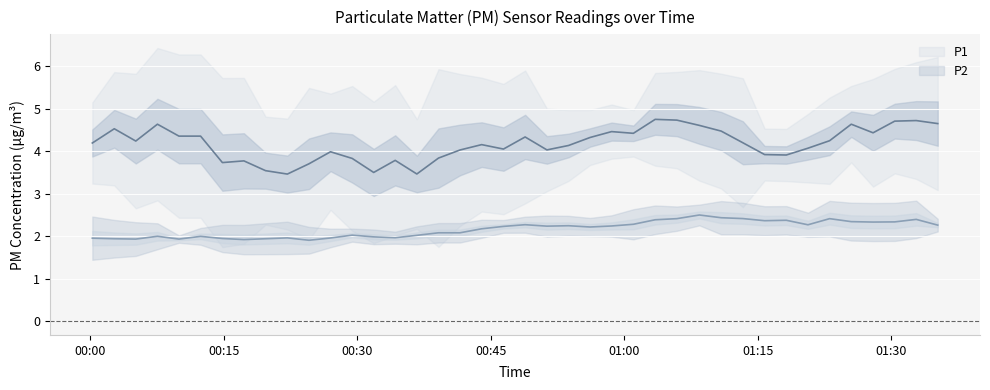

How many categories are shown in the chart?

40